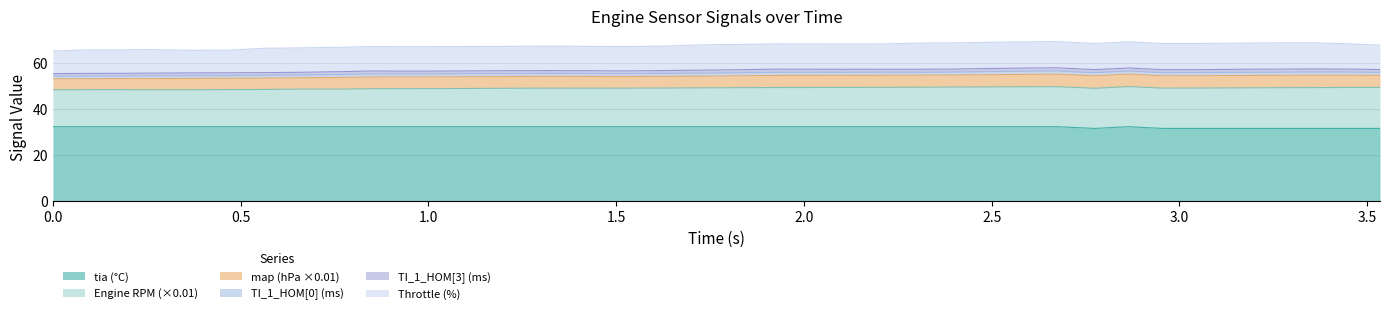

Which series has the widest spread of values?

Engine RPM (×0.01)